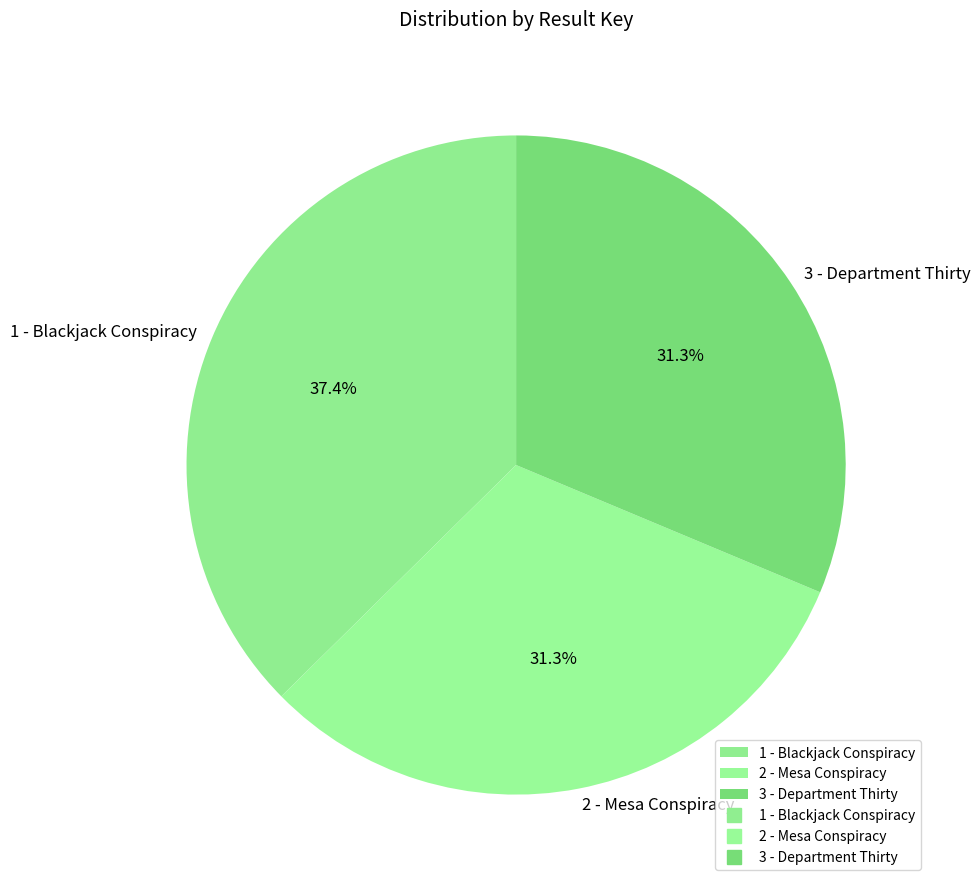

Is it true that 2 - Mesa Conspiracy is 31% of the pie?

True